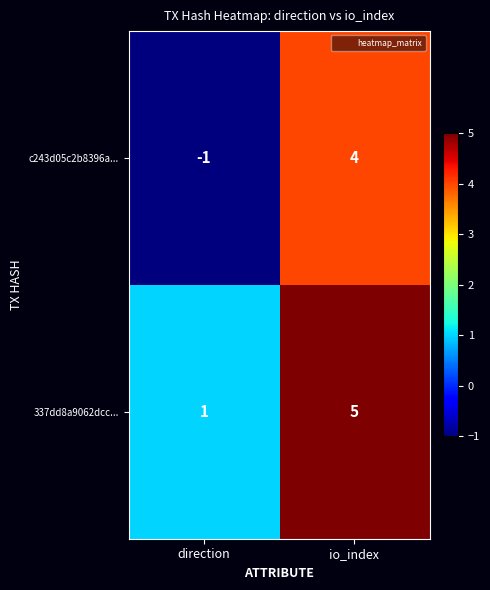

At which category is the sum across all series the highest?

io_index